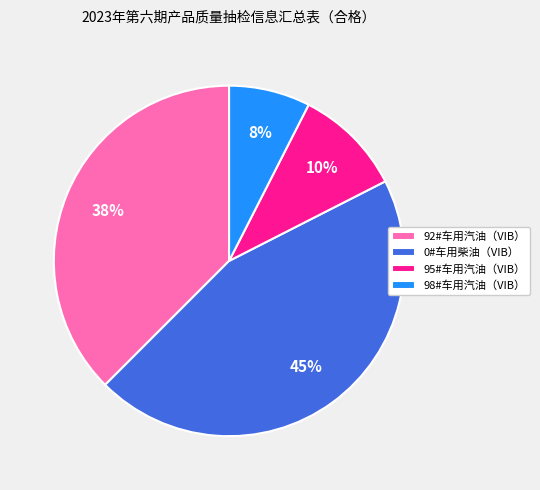

Does any single category account for the majority?

No